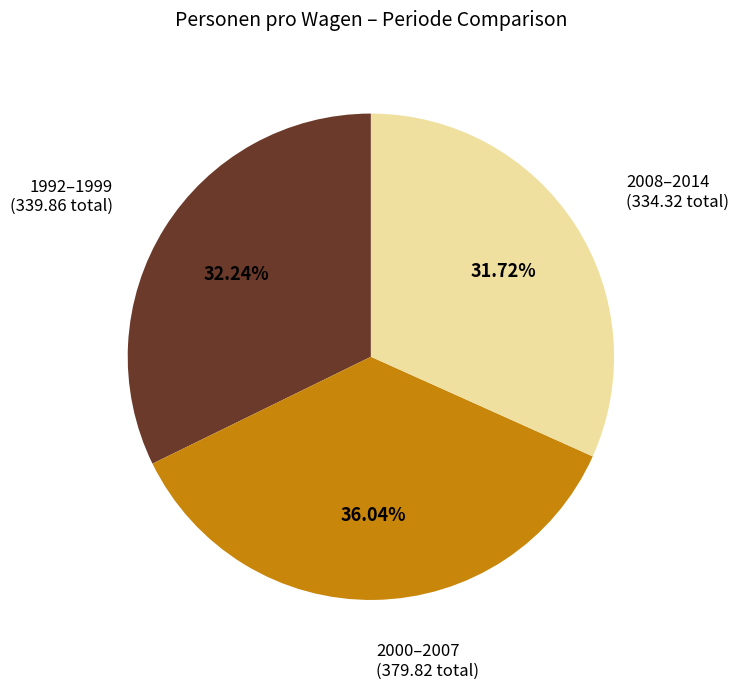

Is there a majority slice in this chart?

No